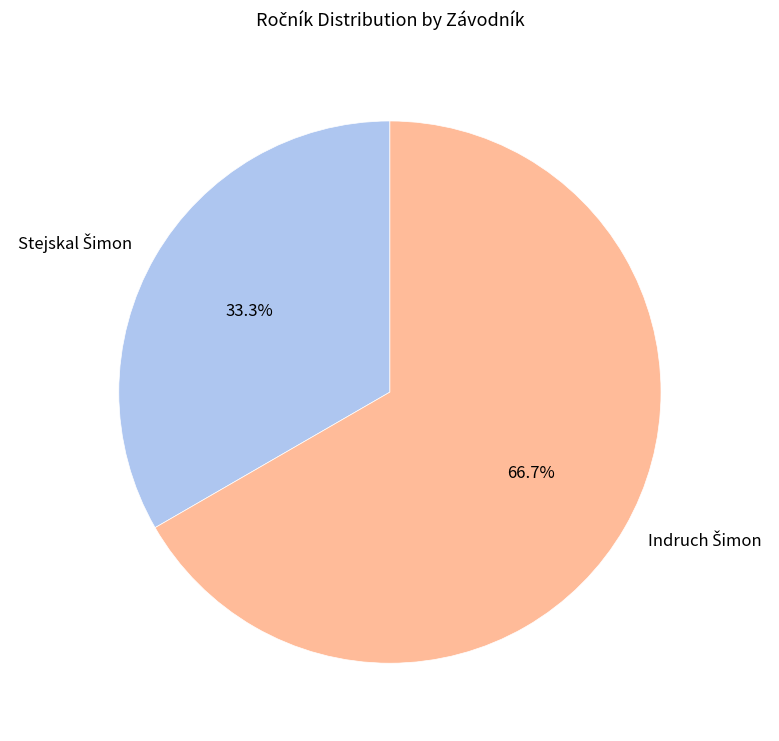

Is there a majority slice in this chart?

Yes